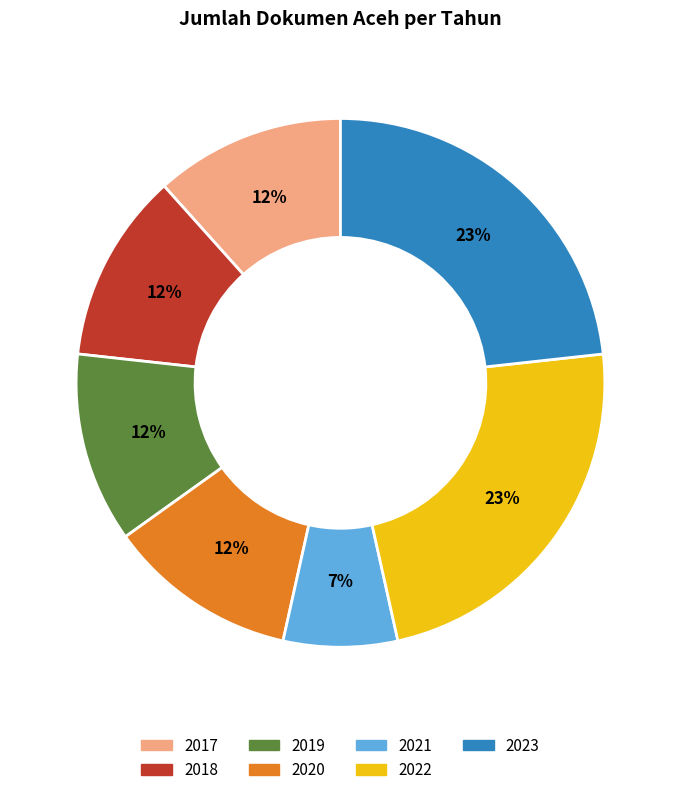

Is it true that 2019 is 3% of the pie?

False